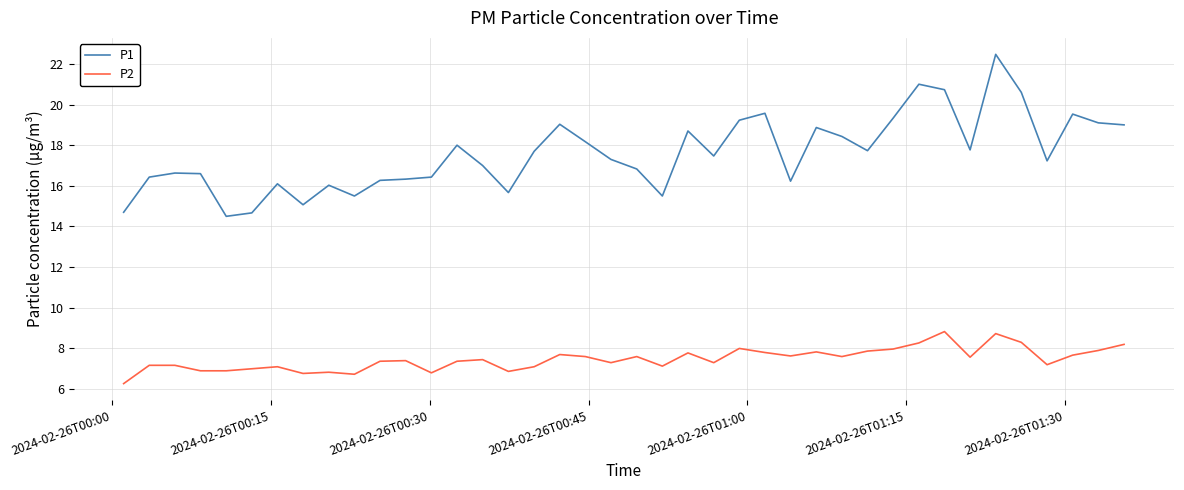

True or false: P2 and P1 intersect in this chart.

False